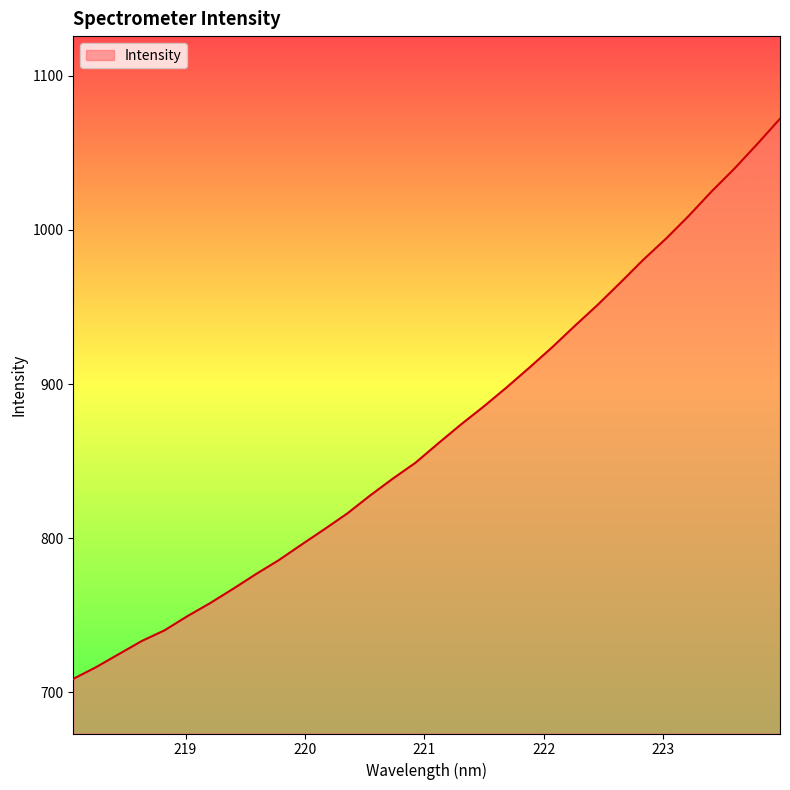

What is the smallest value displayed?

708.8